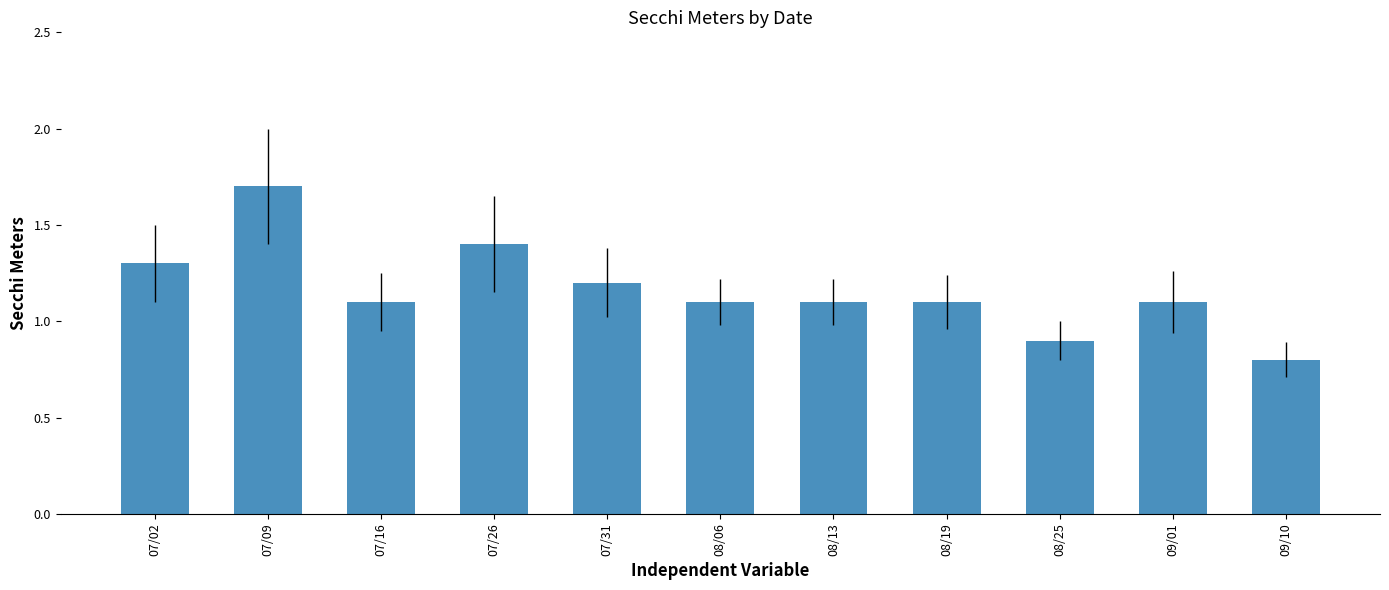

Reading left to right, extract all data points from this chart.

1.3	1.7	1.1	1.4	1.2	1.1	1.1	1.1	0.9	1.1	0.8